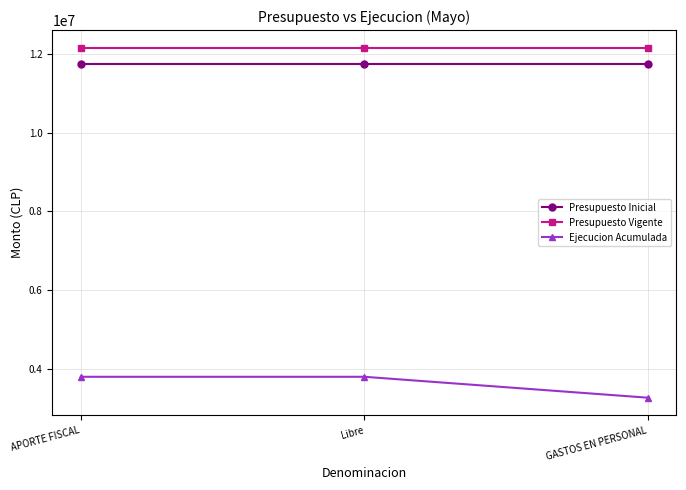

What position from the left is Libre?

2